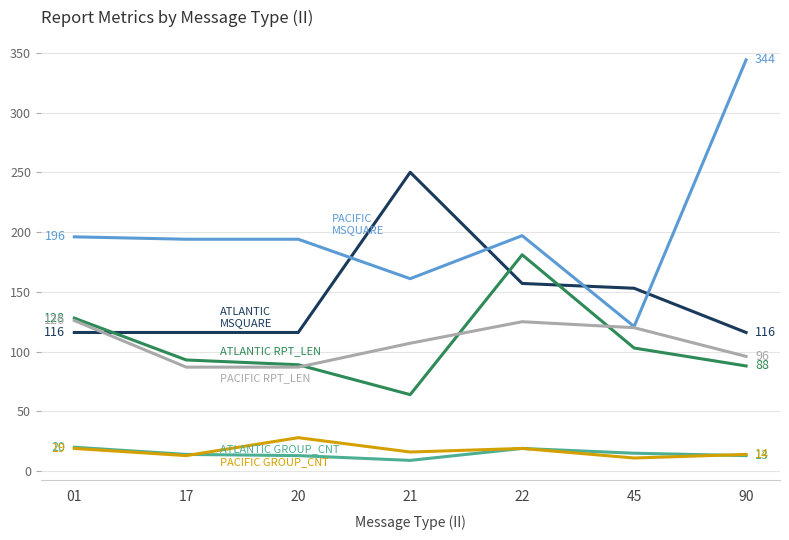

What is the spread (max minus min) of values at 45?

142